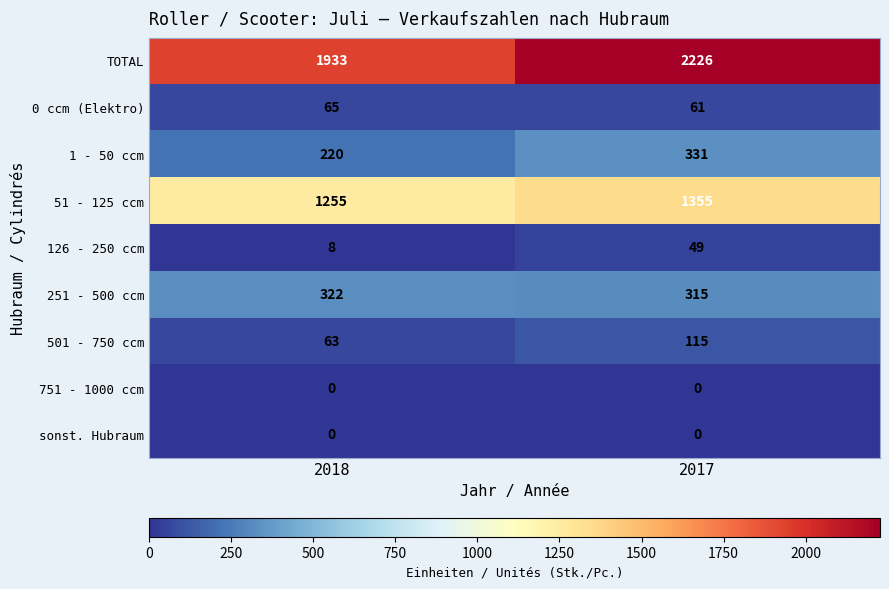

Between 2018 and 2017, which series saw the biggest shift?

TOTAL